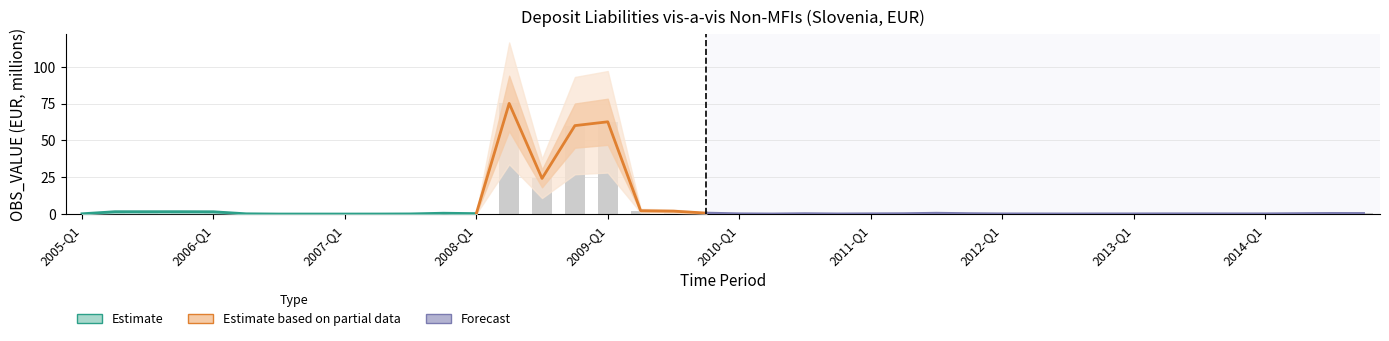

True or false: the data shows 0.7 at 2009-Q4.

True